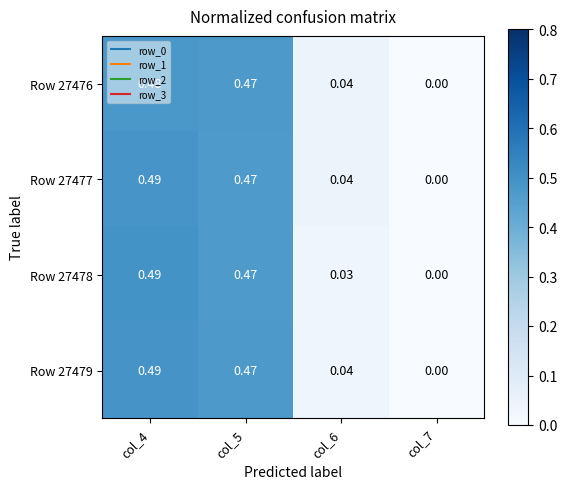

Is the value of Row 27476 at col_6 greater than the value of Row 27477 at col_7?

Yes